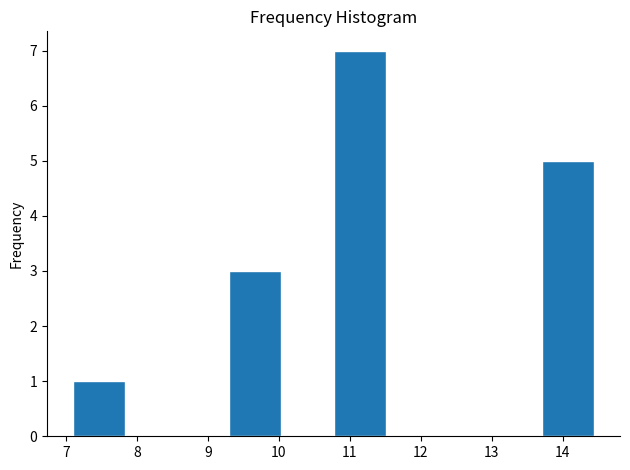

Reading left to right, transcribe this chart: for each bar, give the range it covers on the x-axis and its height. Neither the bar edges nor the heights are printed on the chart, so give them approximately, as read against the axes.

7.1 to 7.8: 1
7.8 to 8.6: 0
8.6 to 9.3: 0
9.3 to 10.0: 3
10.0 to 10.8: 0
10.8 to 11.5: 7
11.5 to 12.2: 0
12.2 to 13.0: 0
13.0 to 13.7: 0
13.7 to 14.4: 5